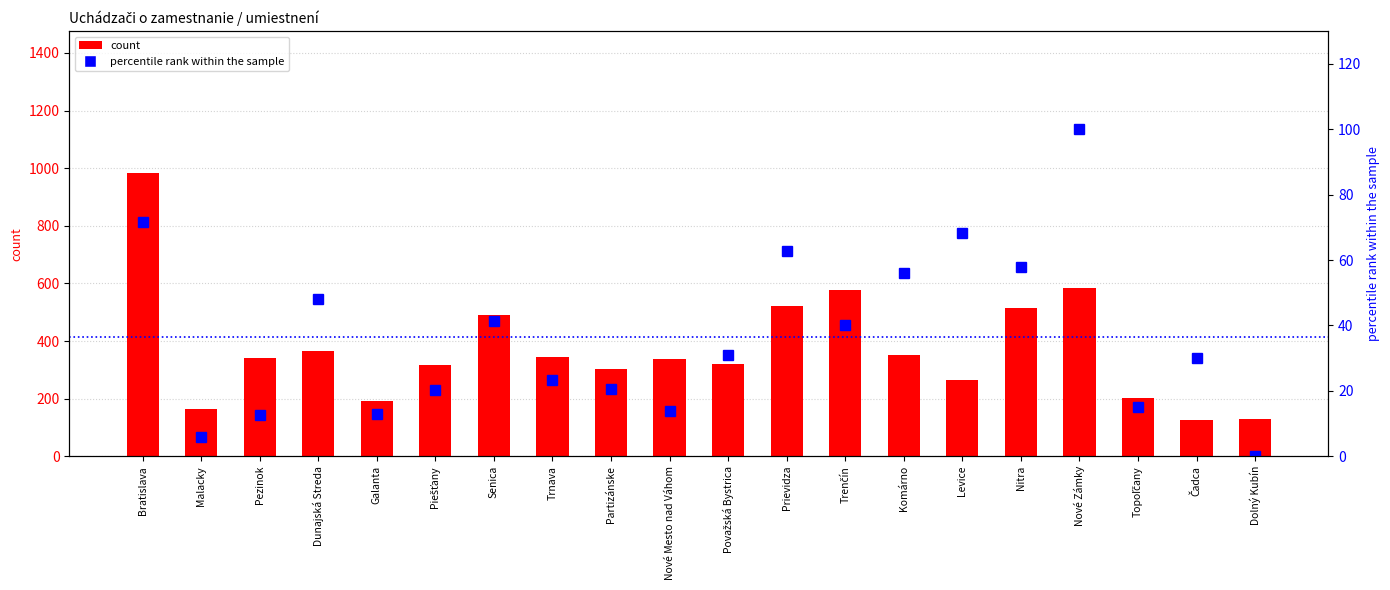

What position from the right is Pezinok?

18